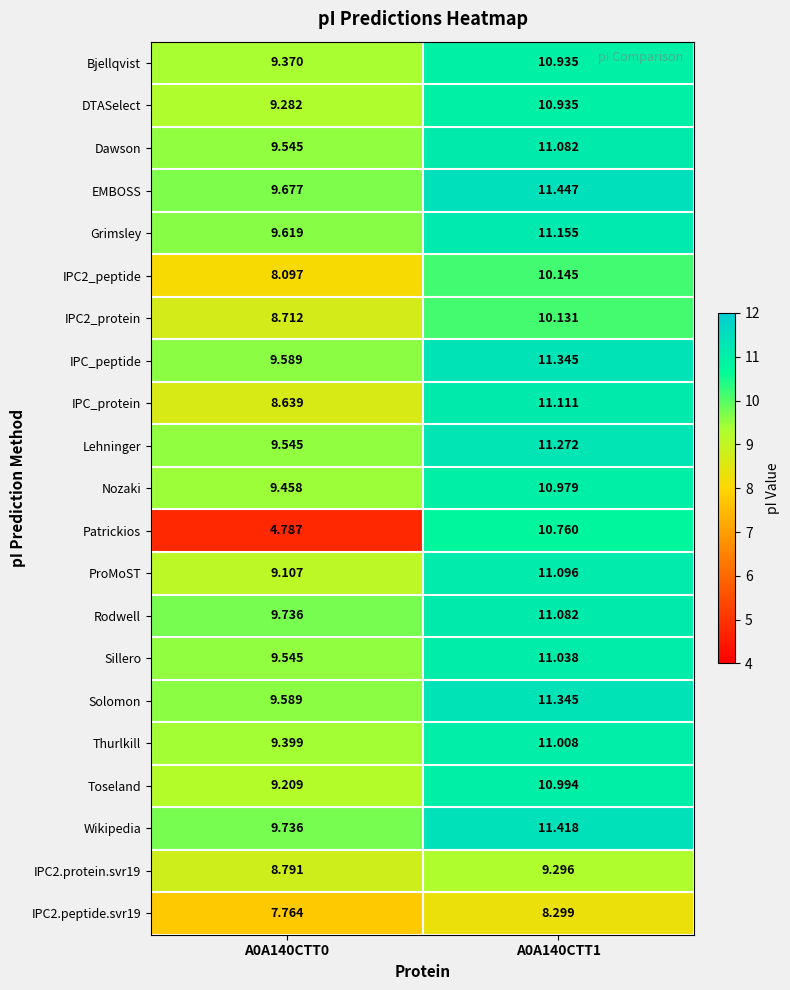

Which series has the largest range (max minus min)?

Patrickios